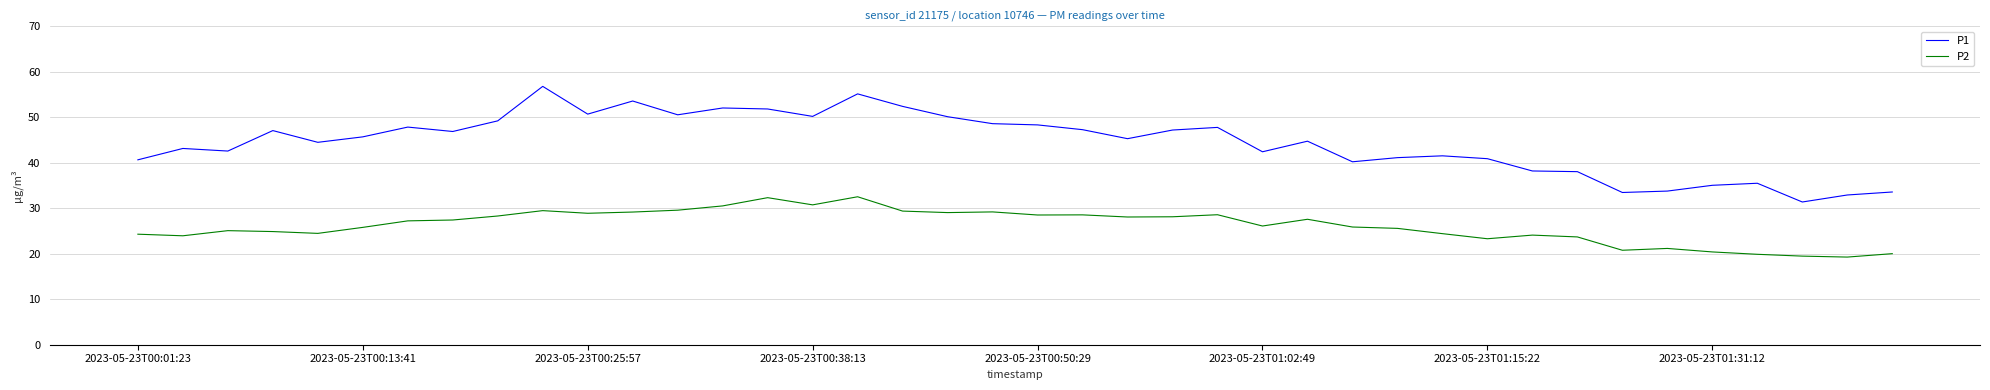

True or false: P2 and P1 cross at least once.

False